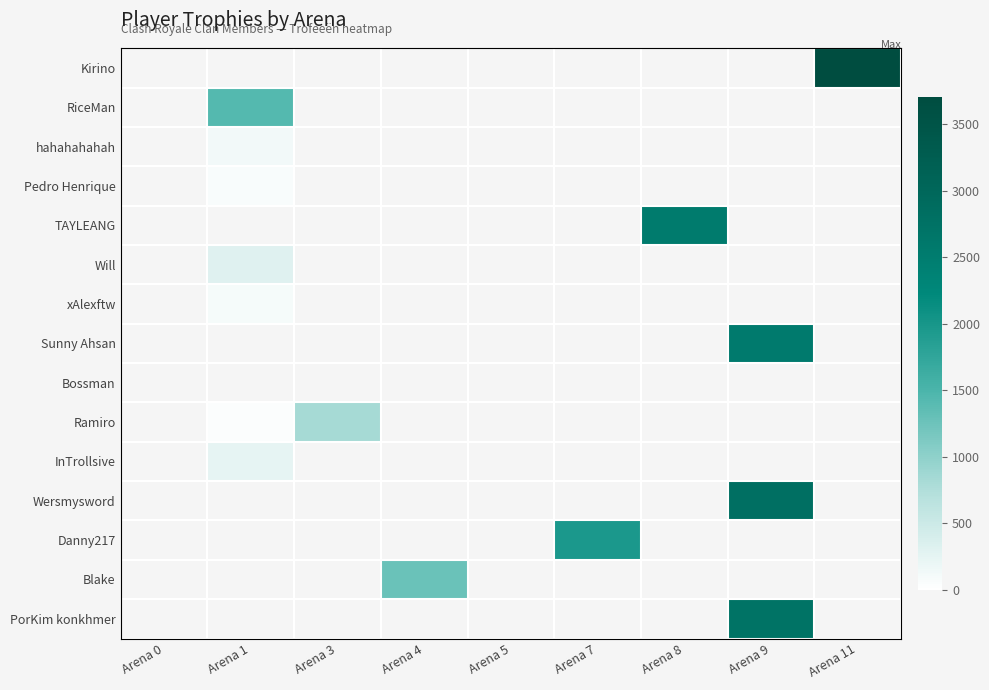

Which label corresponds to the largest value in the chart?

Arena 11